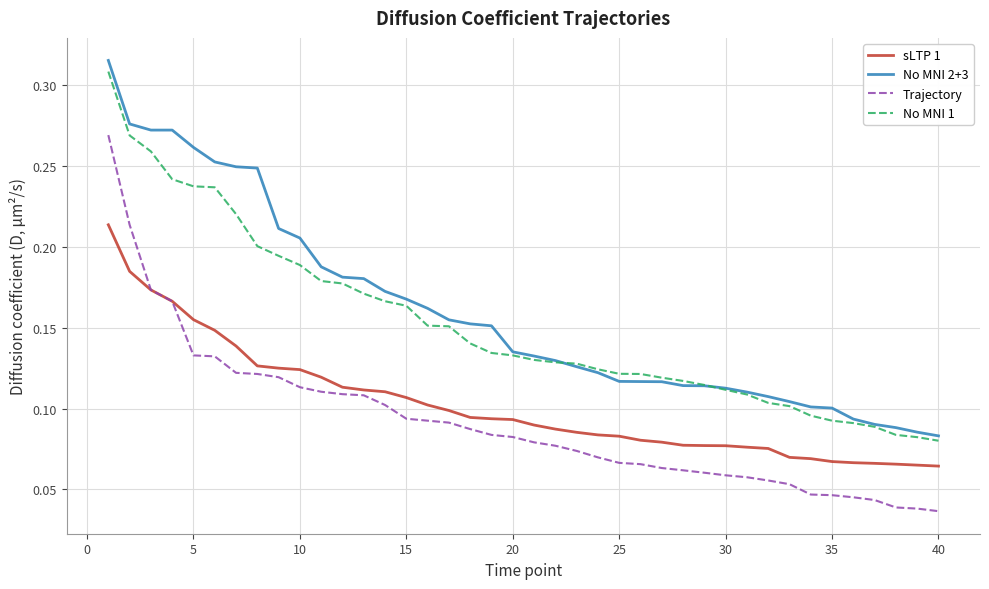

What is the sum of all No MNI 1 values?

6.1